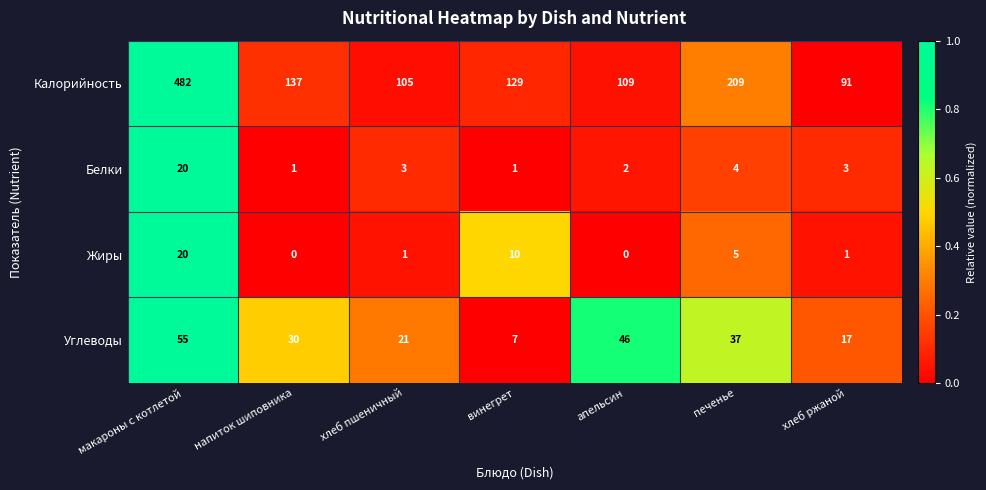

Reading left to right, extract all data points from this chart.

Калорийность: макароны с котлетой=482	напиток шиповника=137	хлеб пшеничный=105	винегрет=129	апельсин=109	печенье=209	хлеб ржаной=91
Белки: макароны с котлетой=20	напиток шиповника=1	хлеб пшеничный=3	винегрет=1	апельсин=2	печенье=4	хлеб ржаной=3
Жиры: макароны с котлетой=20	напиток шиповника=0	хлеб пшеничный=1	винегрет=10	апельсин=0	печенье=5	хлеб ржаной=1
Углеводы: макароны с котлетой=55	напиток шиповника=30	хлеб пшеничный=21	винегрет=7	апельсин=46	печенье=37	хлеб ржаной=17